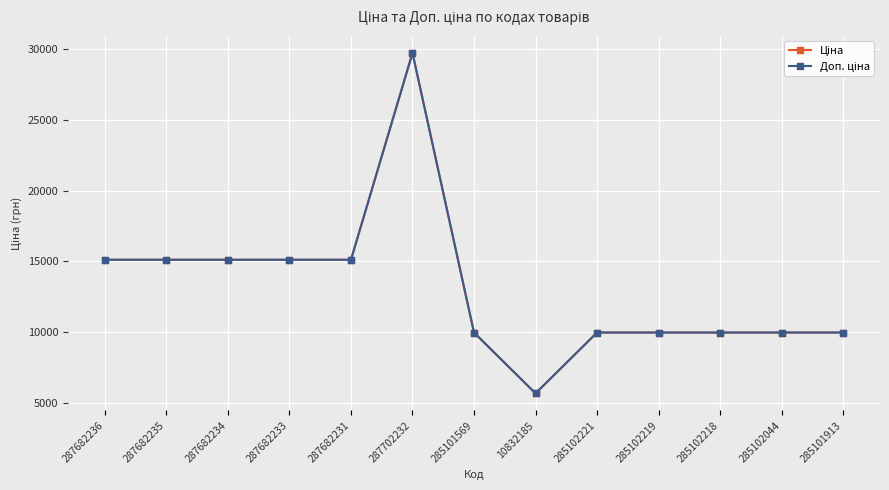

What is the greatest value displayed?

29747.2